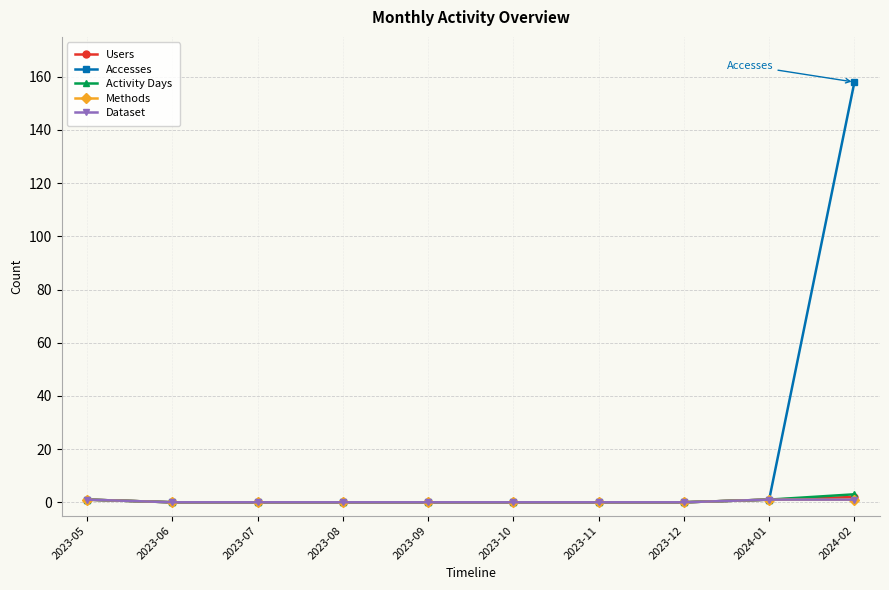

What position from the left is 2024-02?

10